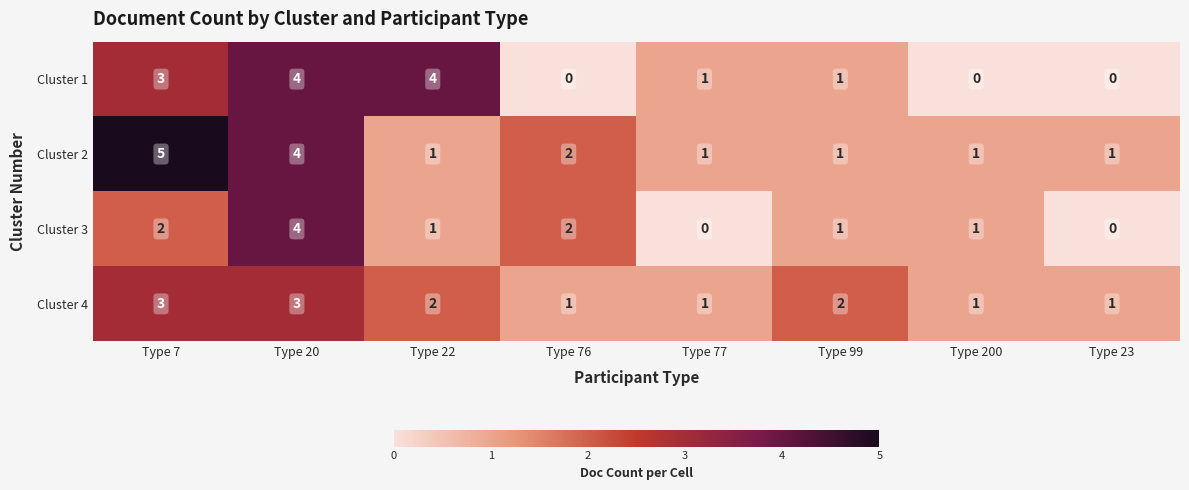

Rank the series by their average value, from lowest to highest.

Cluster 3, Cluster 1, Cluster 4, Cluster 2